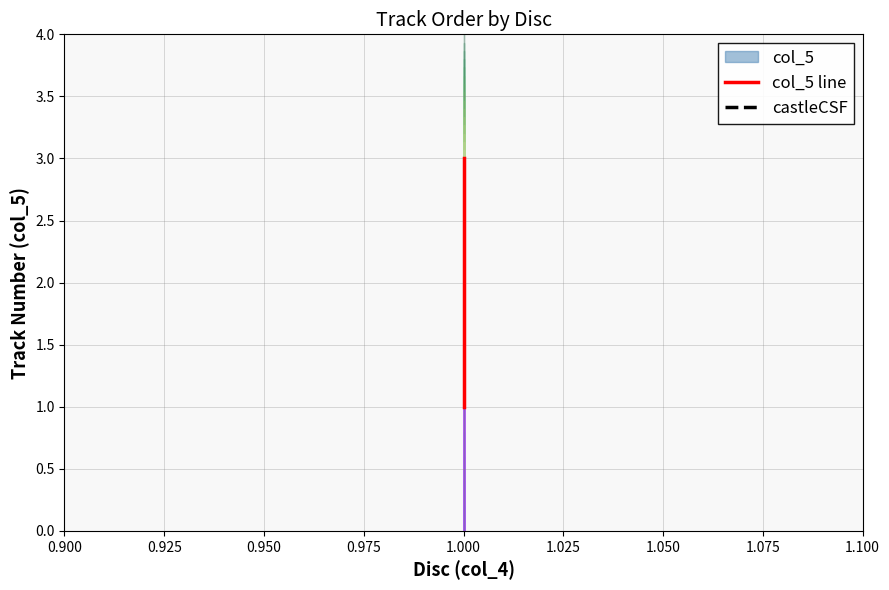

Rank the categories by value from highest to lowest.

1, 1, 1